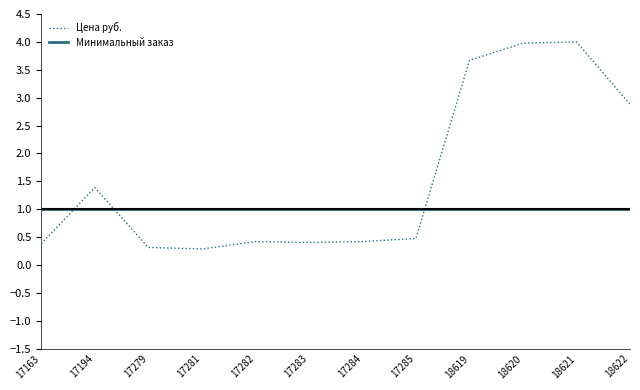

Reading left to right, what are all the values shown in this chart?

Цена руб.: 17163=0.4	17194=1.4	17279=0.3	17281=0.3	17282=0.4	17283=0.4	17284=0.4	17285=0.5	18619=3.7	18620=4.0	18621=4.0	18622=2.9
Минимальный заказ: 17163=1.0	17194=1.0	17279=1.0	17281=1.0	17282=1.0	17283=1.0	17284=1.0	17285=1.0	18619=1.0	18620=1.0	18621=1.0	18622=1.0